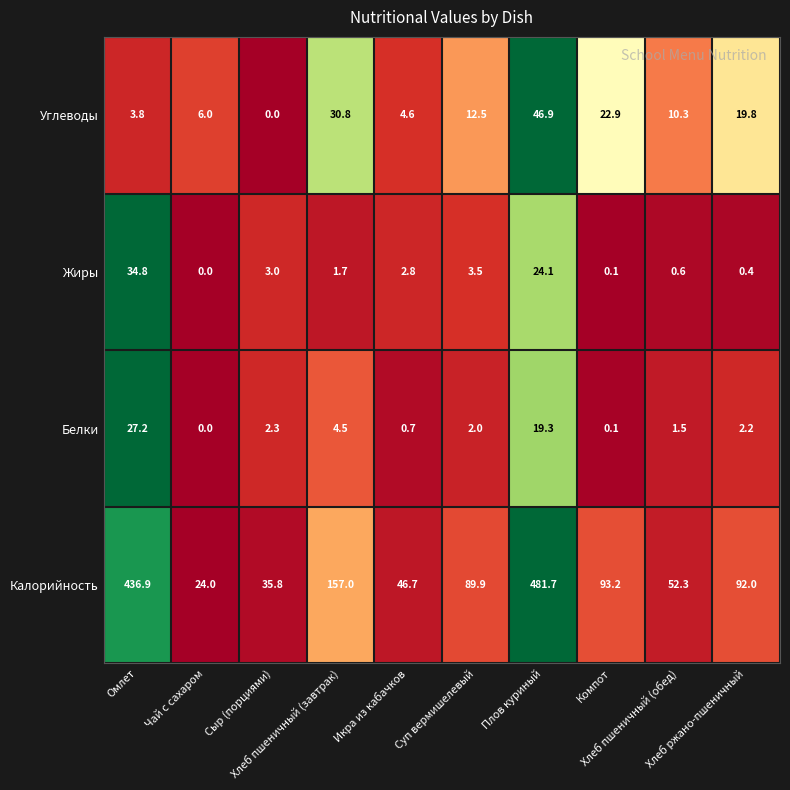

Between Сыр (порциями) and Хлеб пшеничный (завтрак), which series saw the biggest shift?

Калорийность